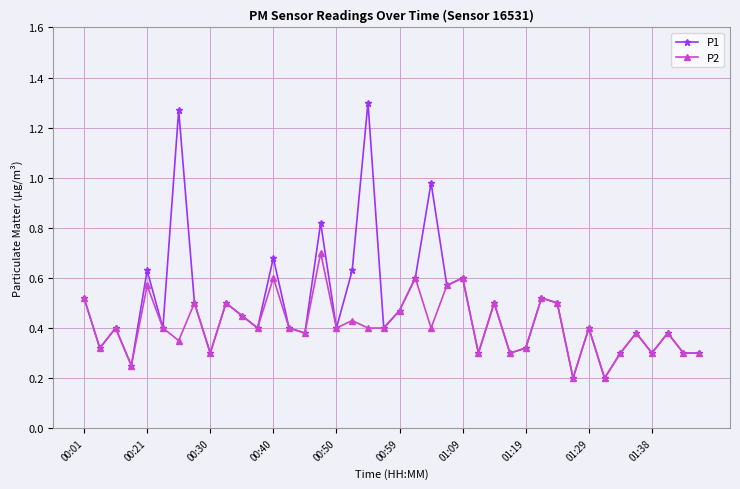

List the series in order of their peak value, lowest first.

P2, P1